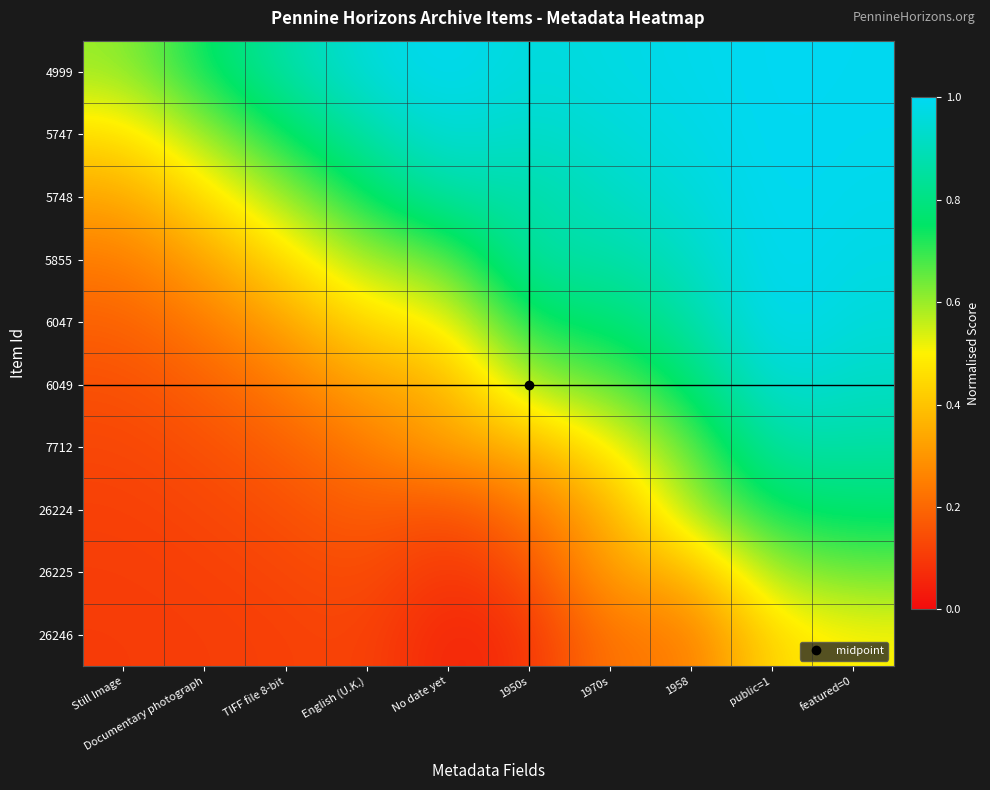

What is the spread (max minus min) of values at public=1?

0.5